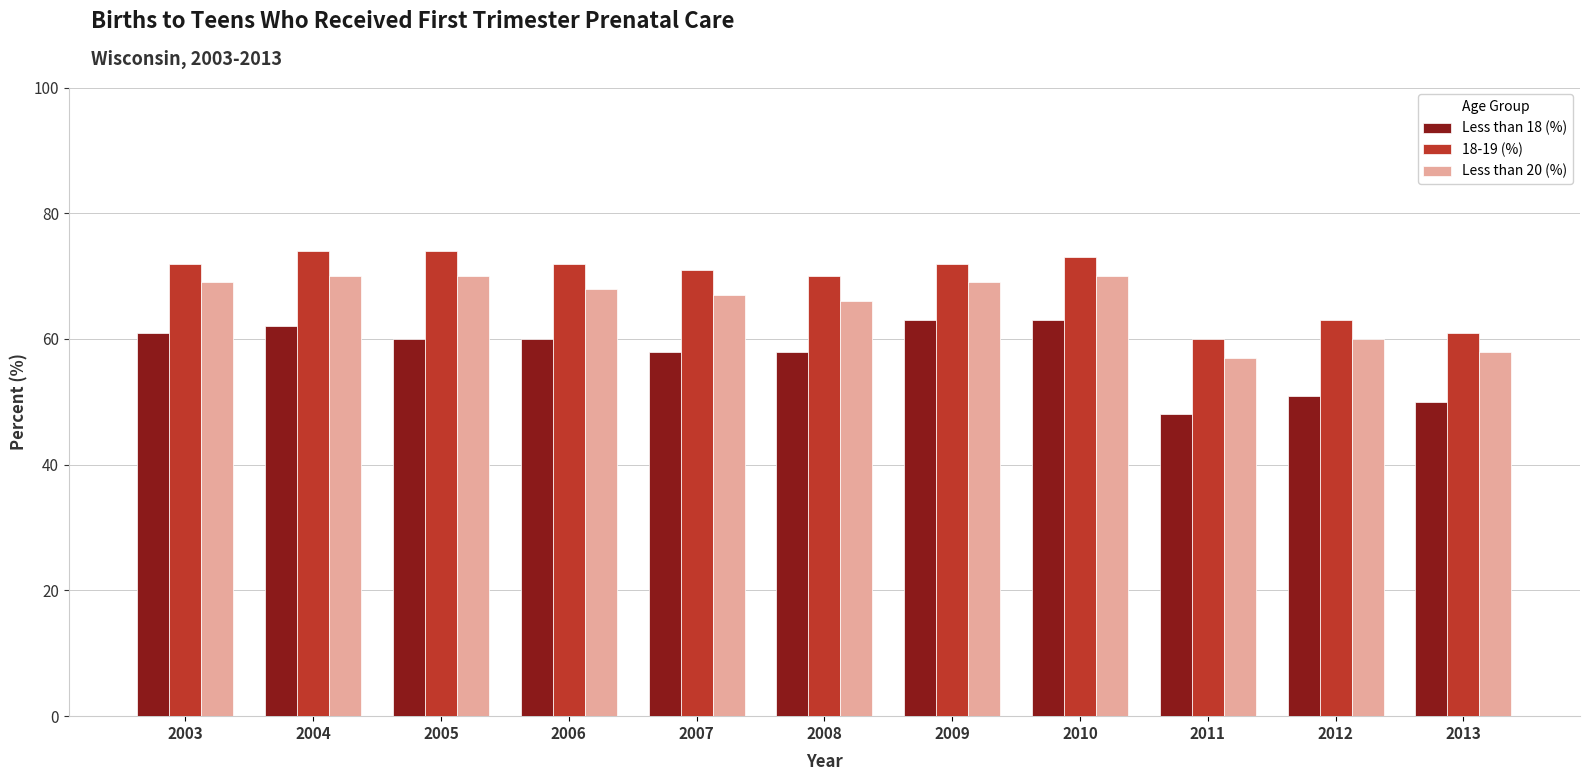

What is the lowest value of the Less than 18 (%) series?

48